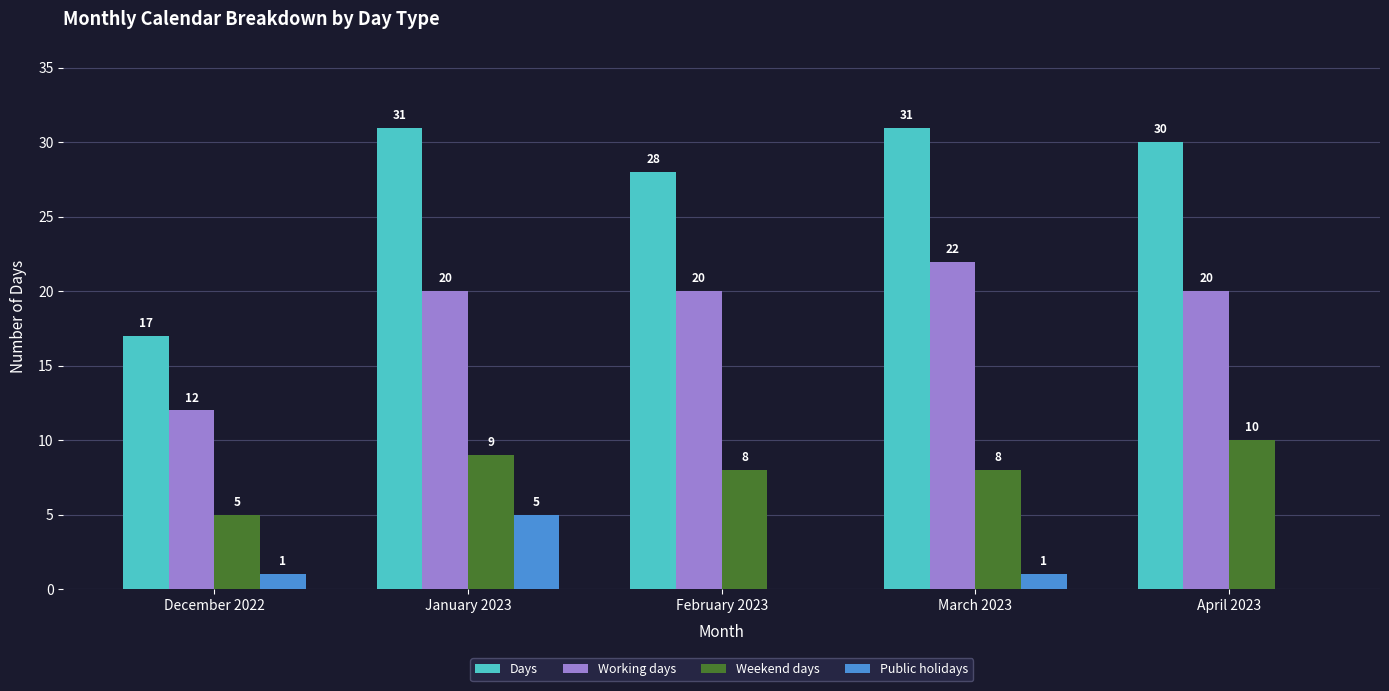

Which series has the largest total across all categories?

Days